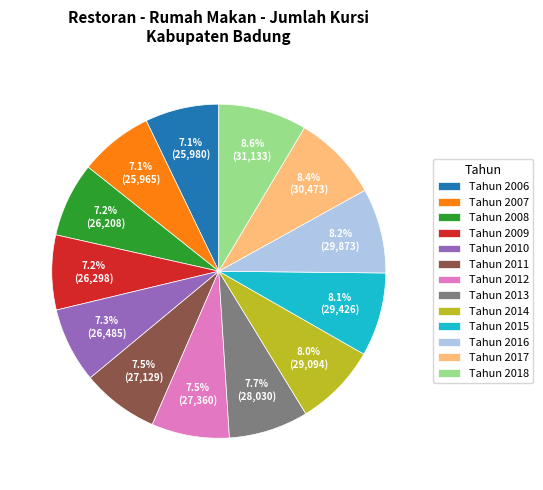

How much of the chart is everything except Tahun 2011?

92.5%